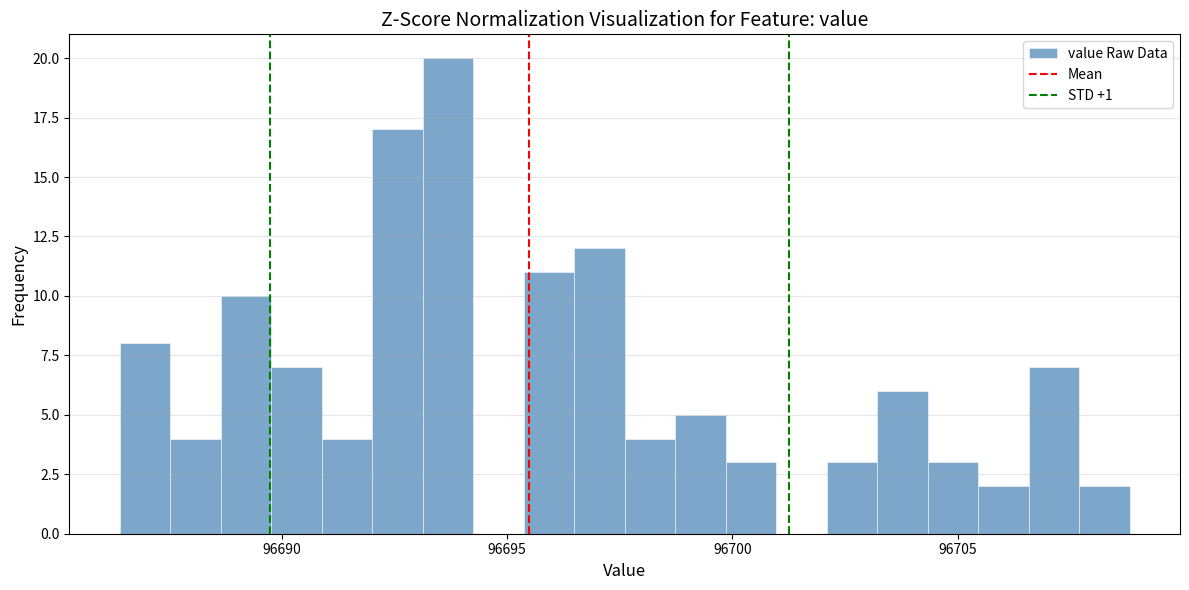

Read against the x-axis, roughly where is the centre of the tallest bar?

96693.5